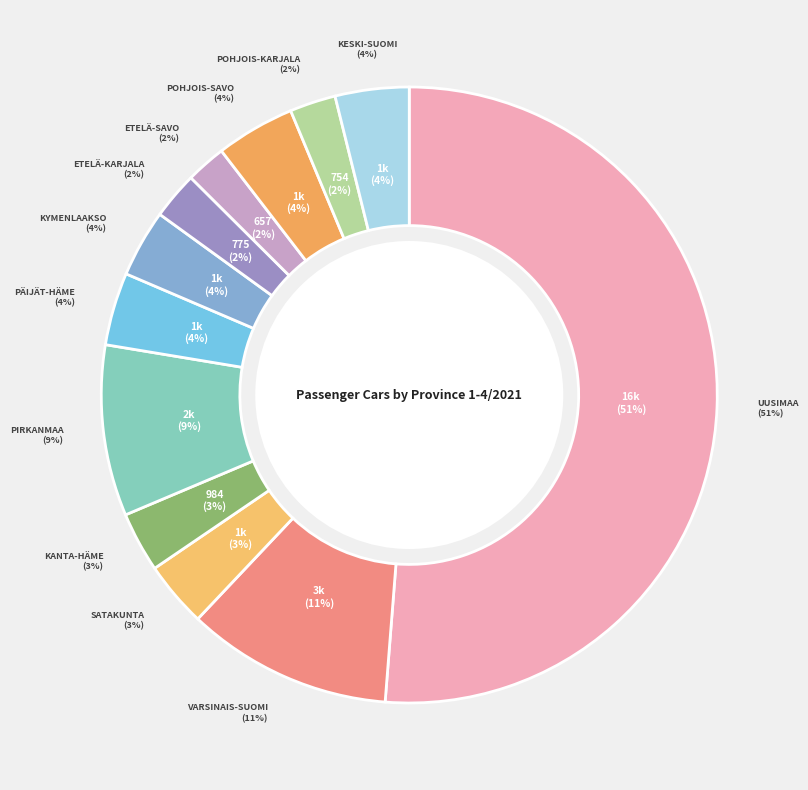

Between Päijät-Häme and Kanta-Häme, which is larger?

Päijät-Häme